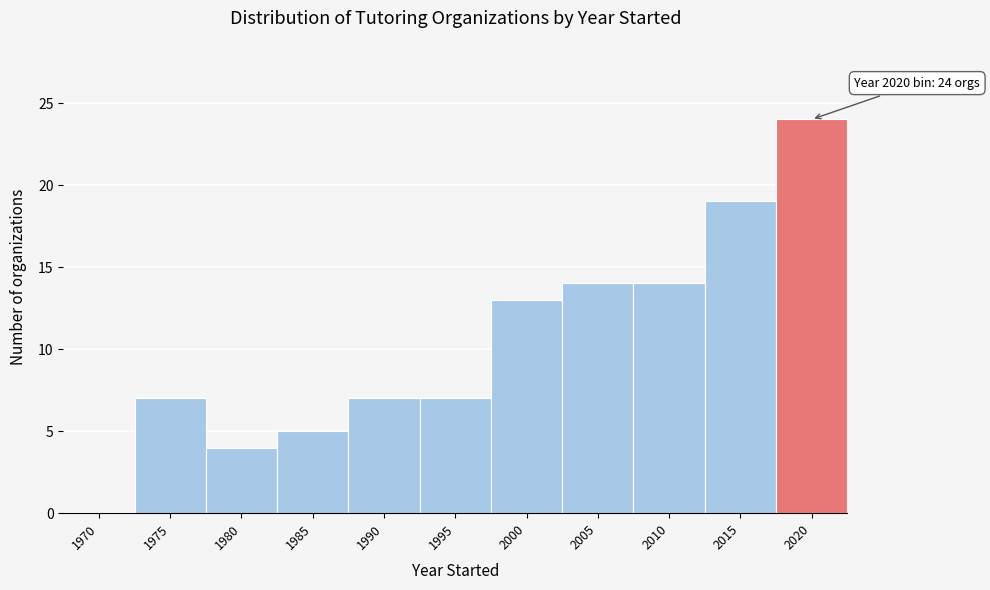

Reading left to right, list all the values displayed in this chart.

1970=0	1975=7	1980=4	1985=5	1990=7	1995=7	2000=13	2005=14	2010=14	2015=19	2020=24